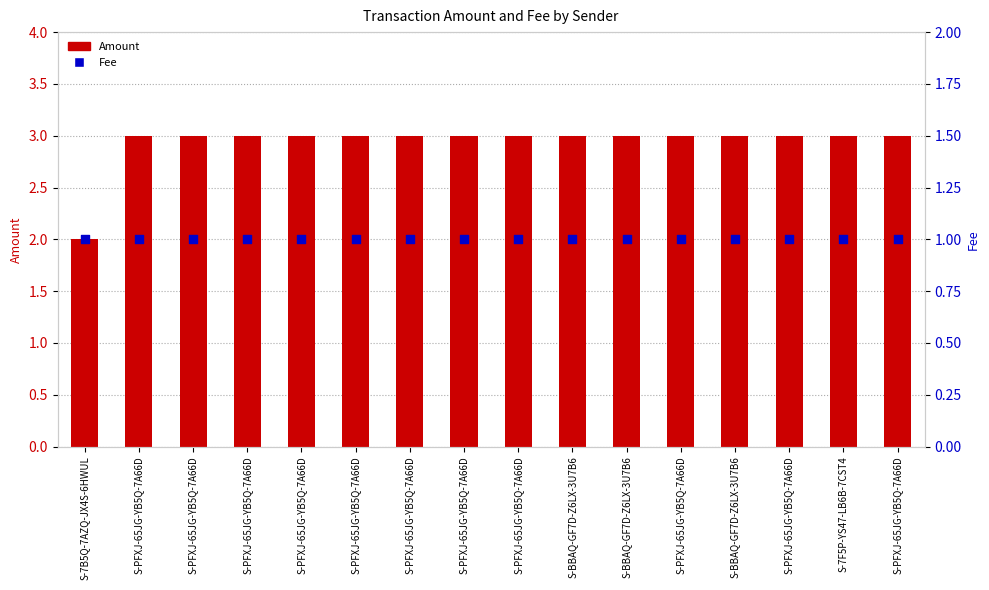

Is the value of Fee at S-PFXJ-65JG-YB5Q-7A66D greater than the value of Amount at S-PFXJ-65JG-YB5Q-7A66D?

No